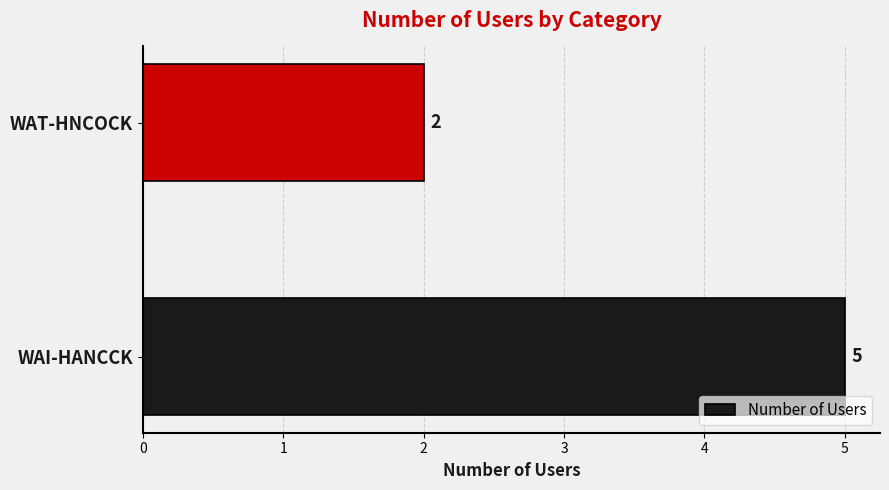

Reading top to bottom, transcribe all the data shown in this chart.

2	5